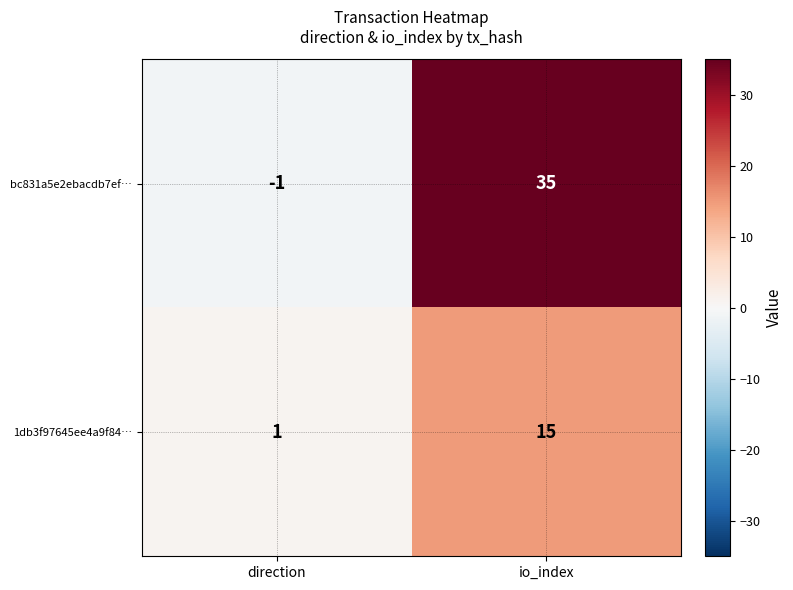

What is the spread (max minus min) of values at io_index?

20